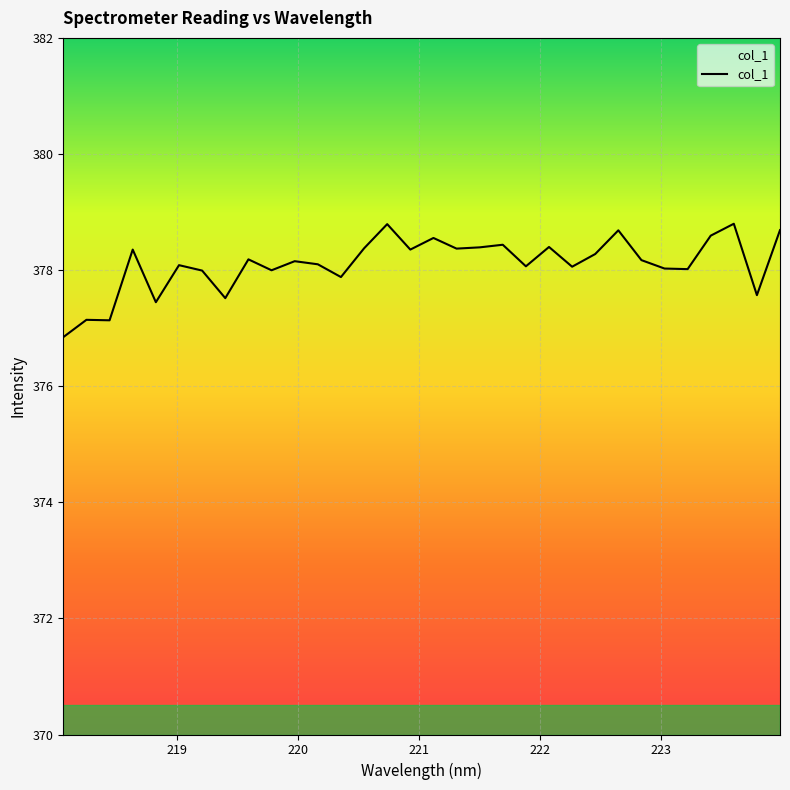

What is the difference between the maximum and minimum values?

2.0